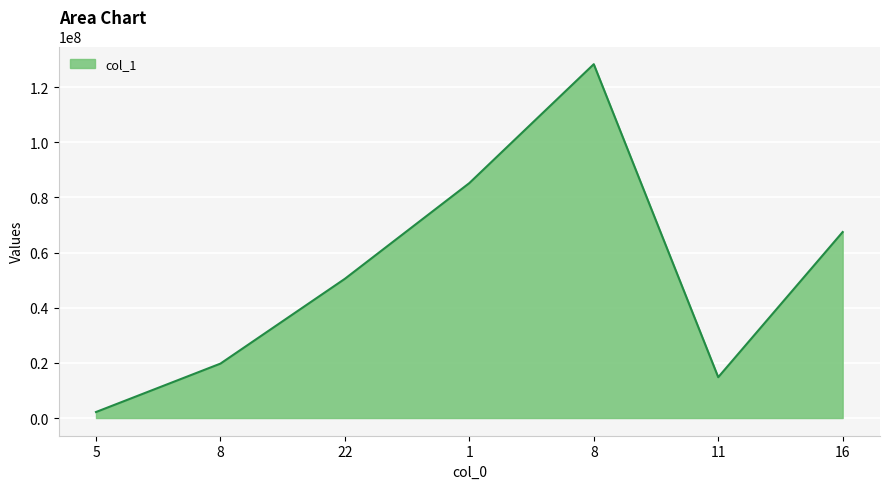

How many series are shown in this chart?

1